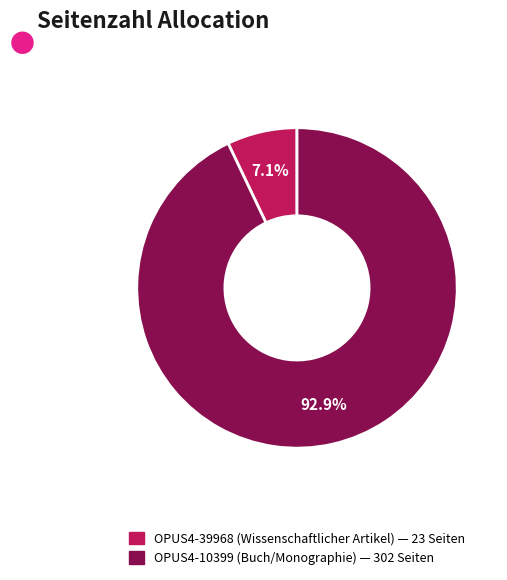

To the nearest percent, what is the combined percentage of OPUS4-39968 and OPUS4-10399?

100%